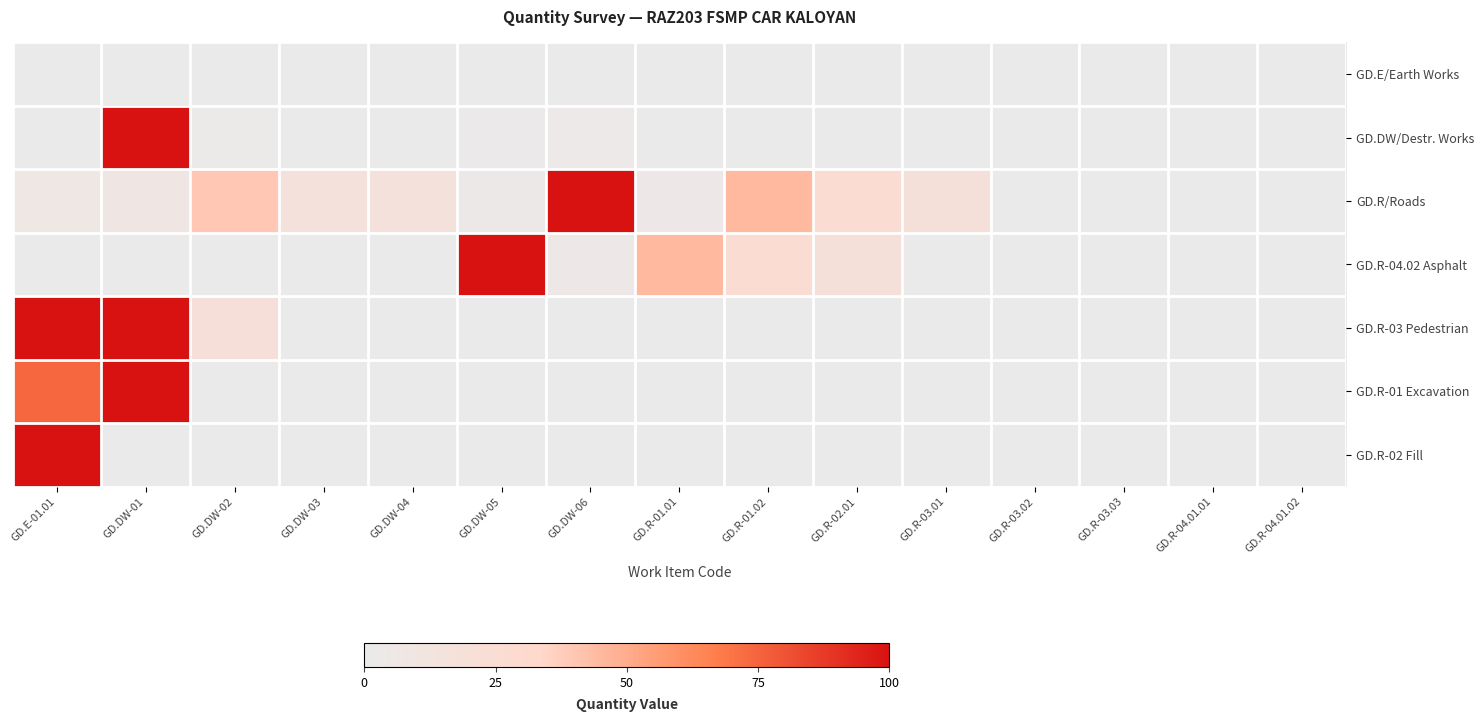

Between GD.R-03.02 and GD.DW-01, which is larger?

GD.R-03.02